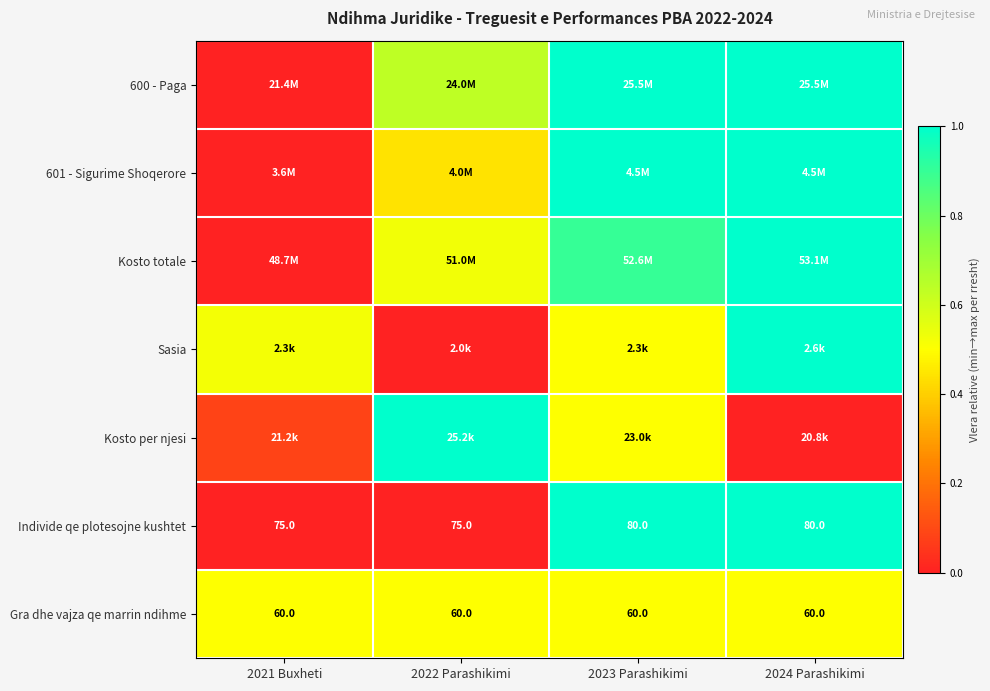

Which category has the lowest value in the Kosto totale series?

2021 Buxheti